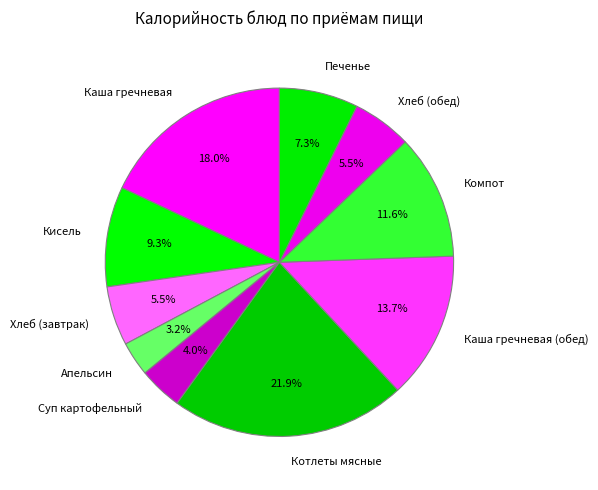

To the nearest percent, what is the average slice percentage?

10%